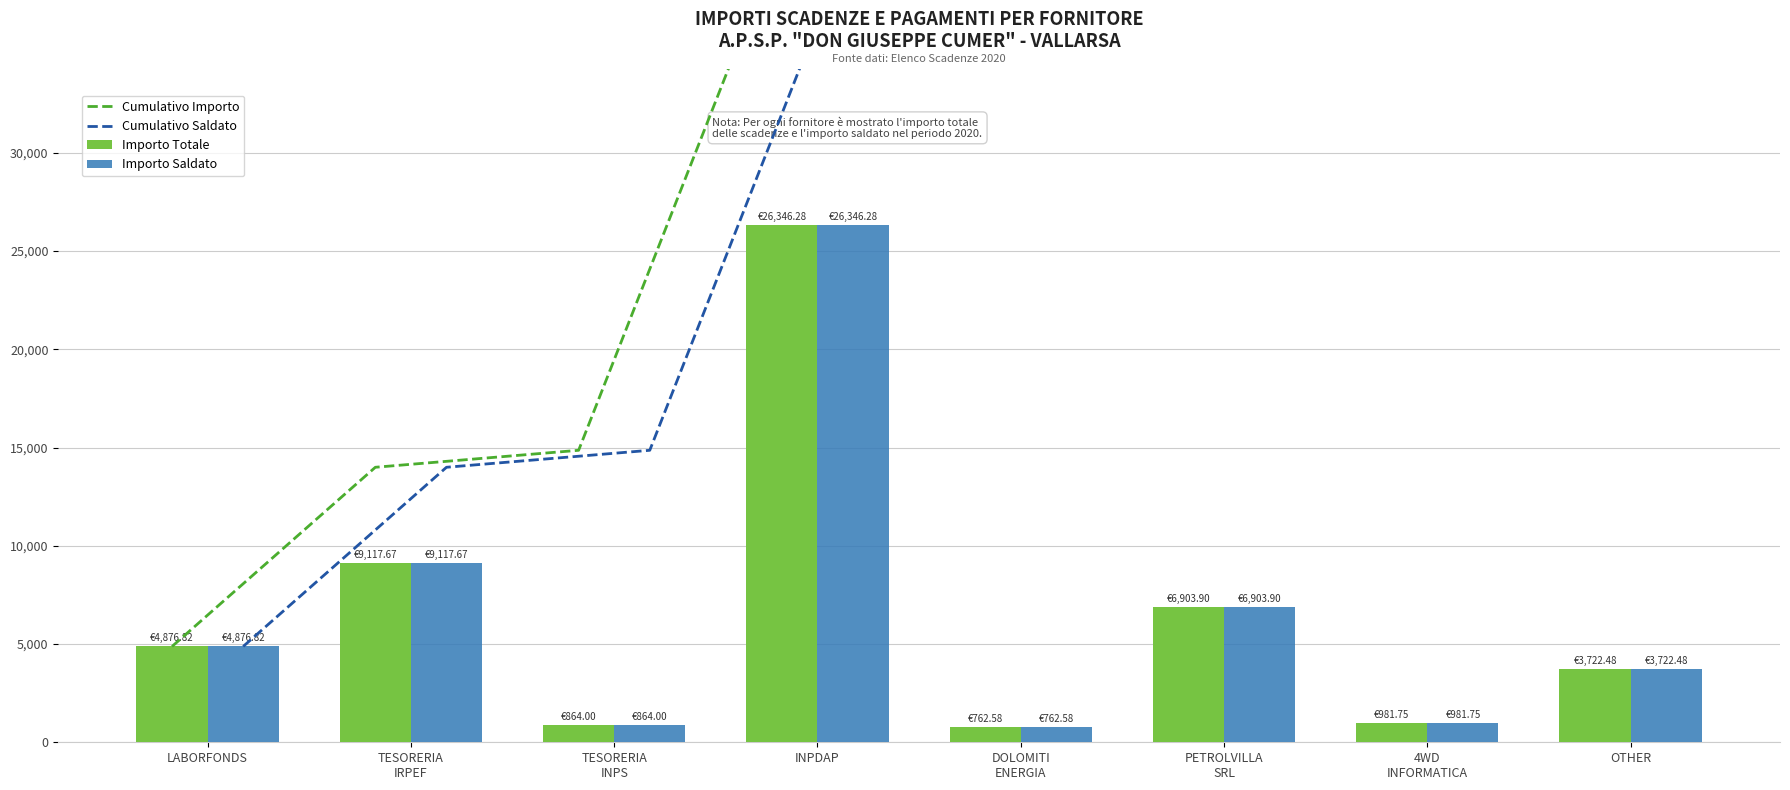

Reading left to right, list all the values displayed in this chart.

Cumulativo Importo: LABORFONDS=4876.8	TESORERIA
IRPEF=13994.5	TESORERIA
INPS=14858.5	INPDAP=41204.8	DOLOMITI
ENERGIA=41967.3	PETROLVILLA
SRL=48871.2	4WD
INFORMATICA=49853.0	OTHER=53575.5
Cumulativo Saldato: LABORFONDS=4876.8	TESORERIA
IRPEF=13994.5	TESORERIA
INPS=14858.5	INPDAP=41204.8	DOLOMITI
ENERGIA=41967.3	PETROLVILLA
SRL=48871.2	4WD
INFORMATICA=49853.0	OTHER=53575.5
Importo Totale: LABORFONDS=4876.8	TESORERIA
IRPEF=9117.7	TESORERIA
INPS=864.0	INPDAP=26346.3	DOLOMITI
ENERGIA=762.6	PETROLVILLA
SRL=6903.9	4WD
INFORMATICA=981.8	OTHER=3722.5
Importo Saldato: LABORFONDS=4876.8	TESORERIA
IRPEF=9117.7	TESORERIA
INPS=864.0	INPDAP=26346.3	DOLOMITI
ENERGIA=762.6	PETROLVILLA
SRL=6903.9	4WD
INFORMATICA=981.8	OTHER=3722.5